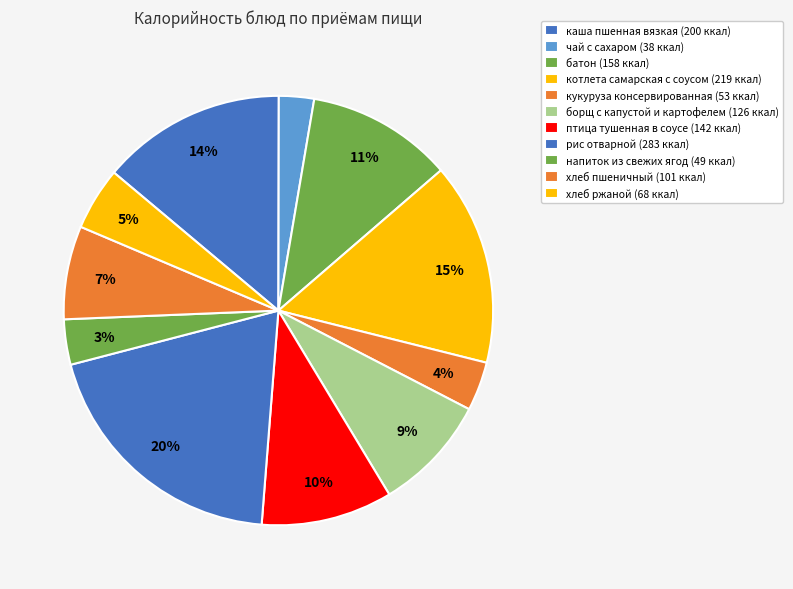

Count the number of slices in the pie.

11